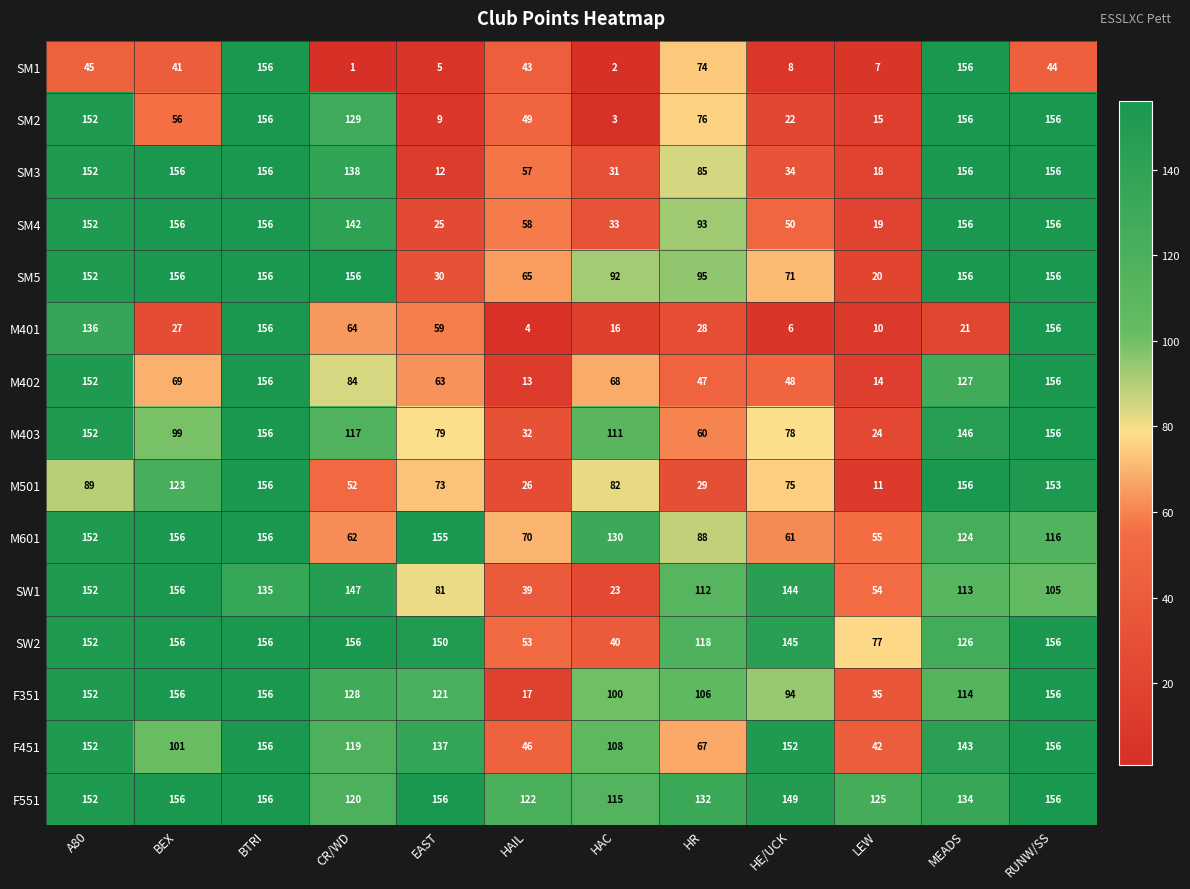

Which category has the lowest value across all series?

CR/WD